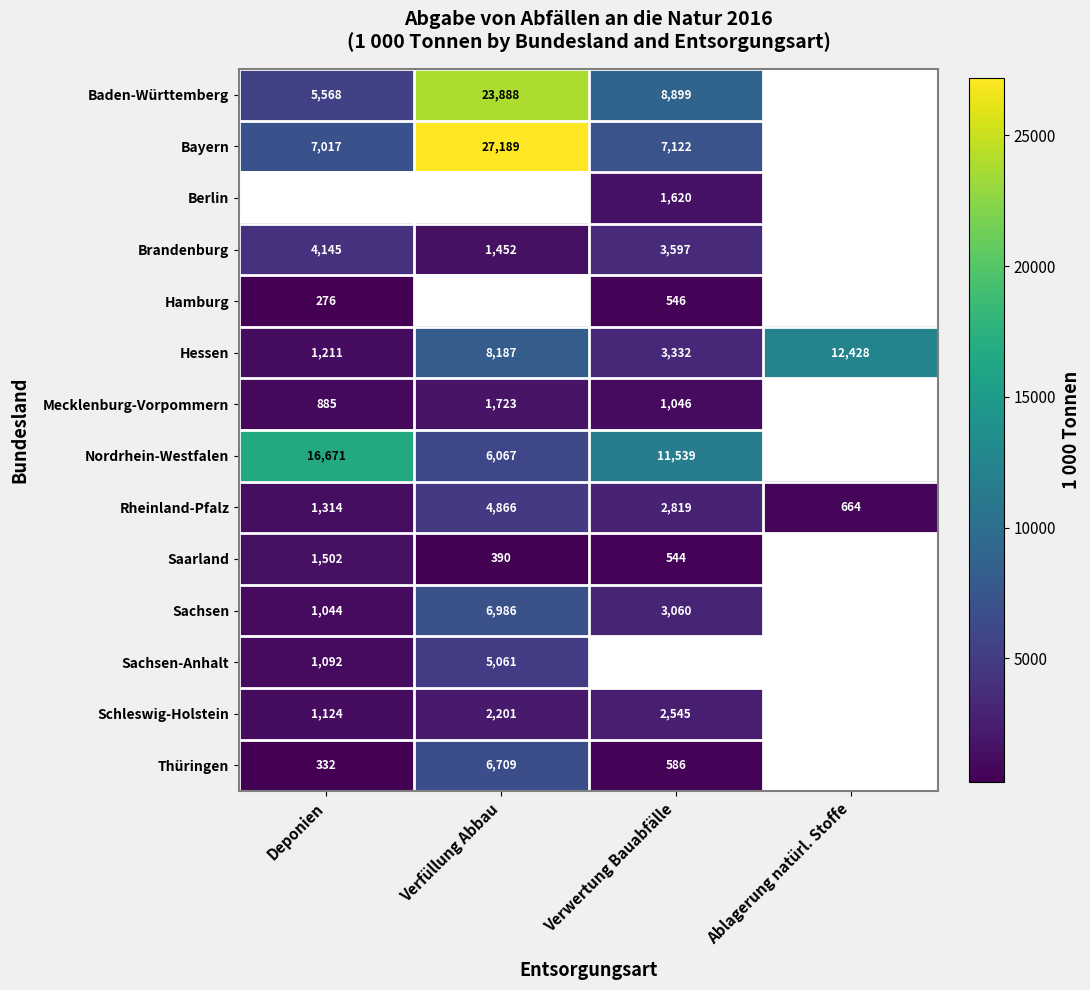

What is the sum of the Sachsen-Anhalt values at Deponien and Verfüllung Abbau?

6152.5